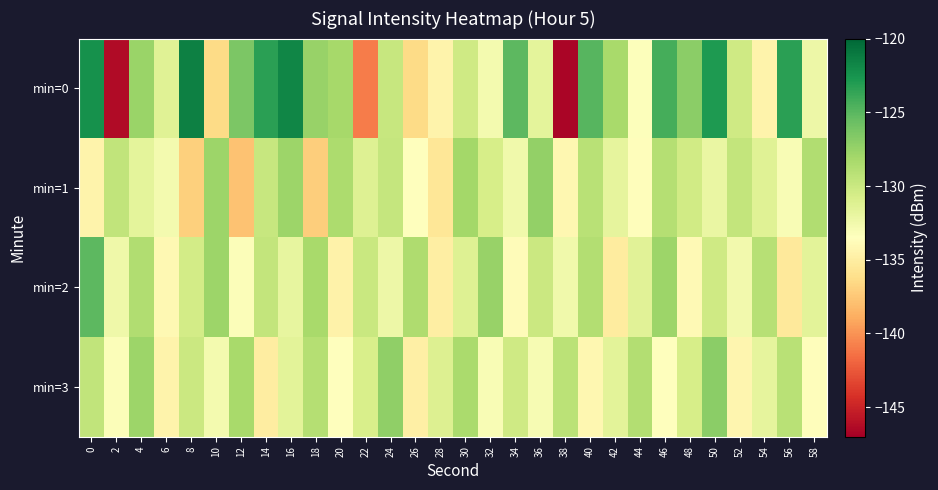

At which category does the chart reach its minimum across all series?

38